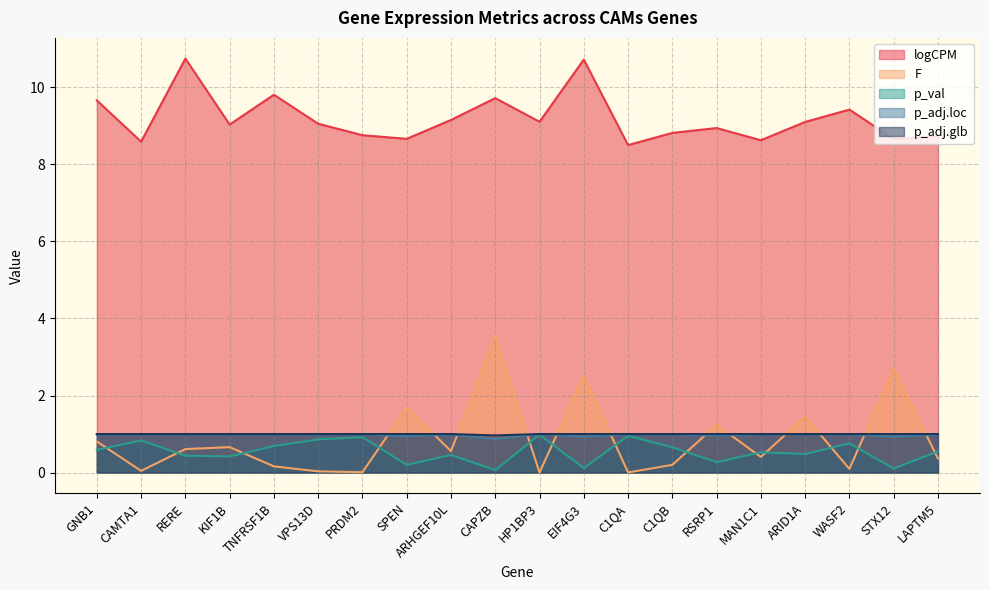

Where is the first local maximum for F?

KIF1B